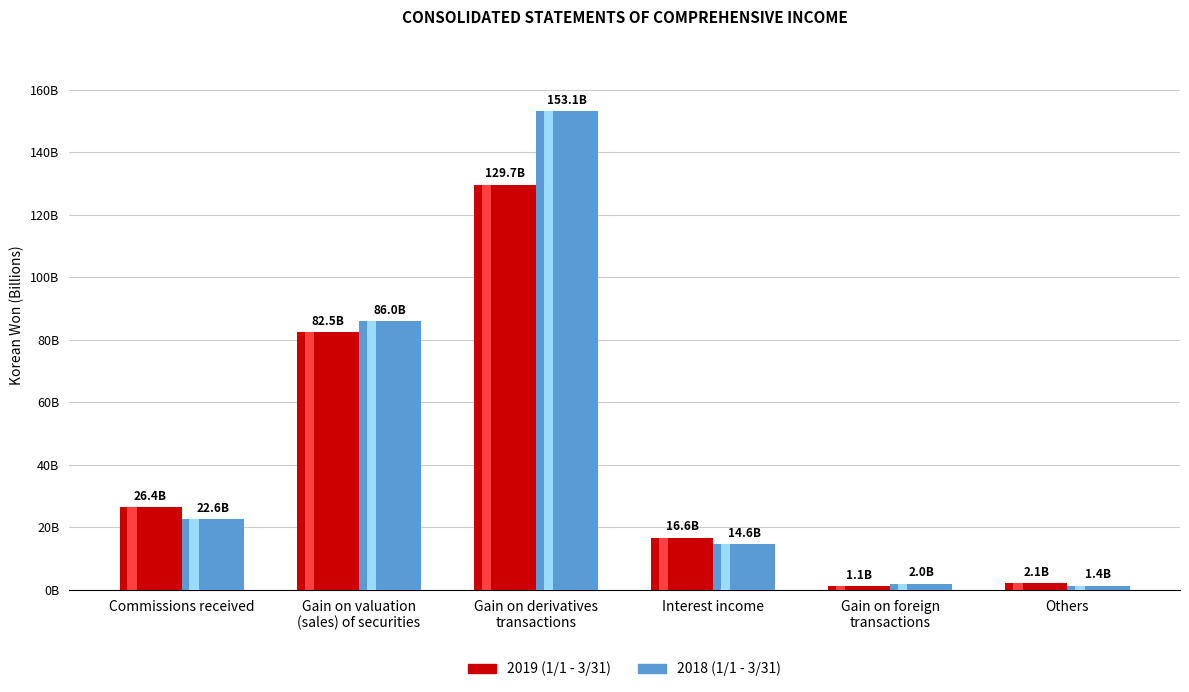

What are all the series names shown in the legend?

2019 (1/1 - 3/31), 2018 (1/1 - 3/31)